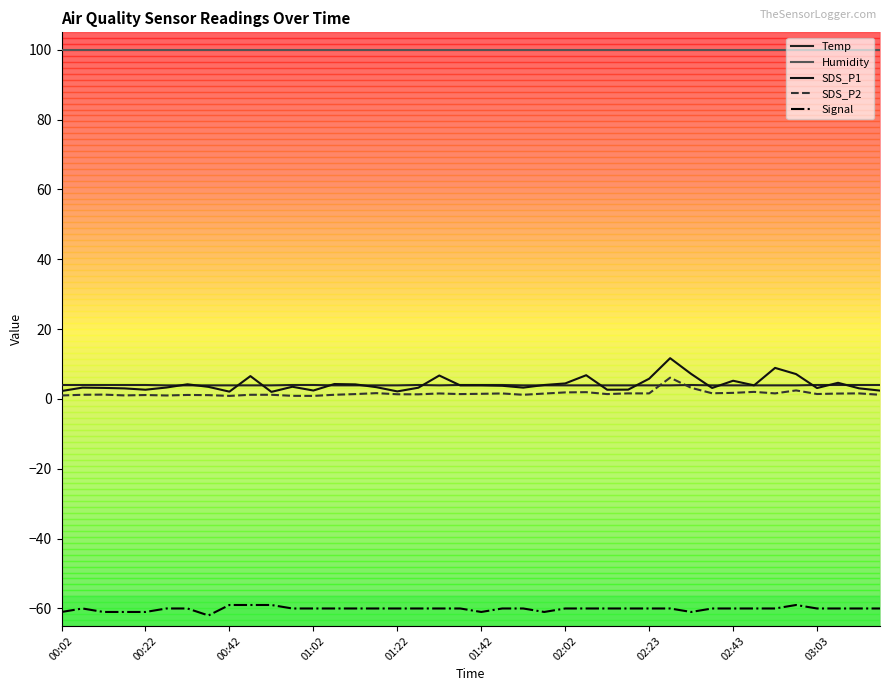

Which series has the widest spread of values?

SDS_P1